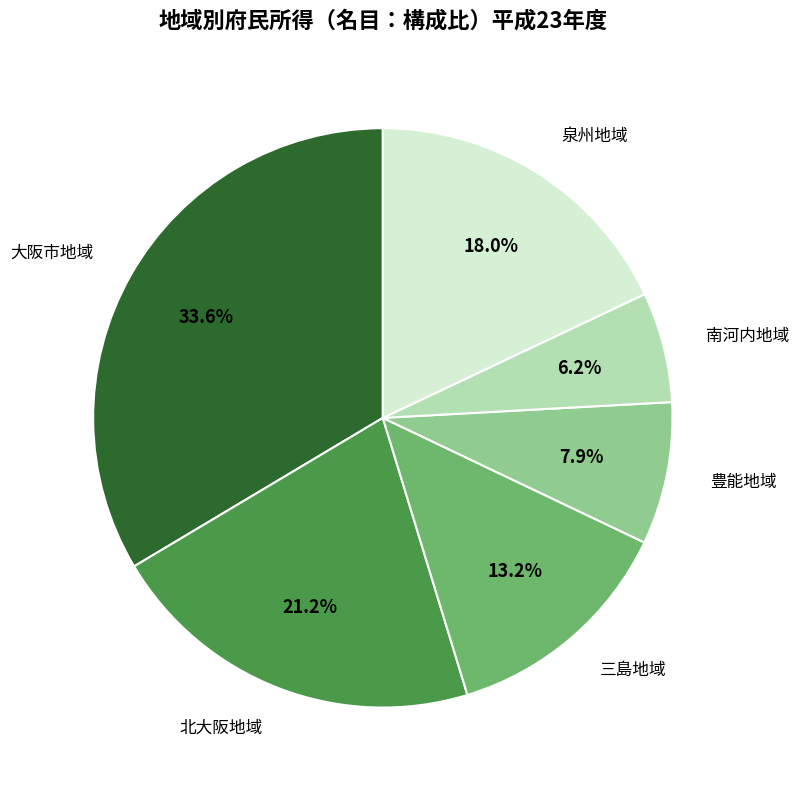

Approximately how many times larger is the value at 北大阪地域 compared to 三島地域?

1.6